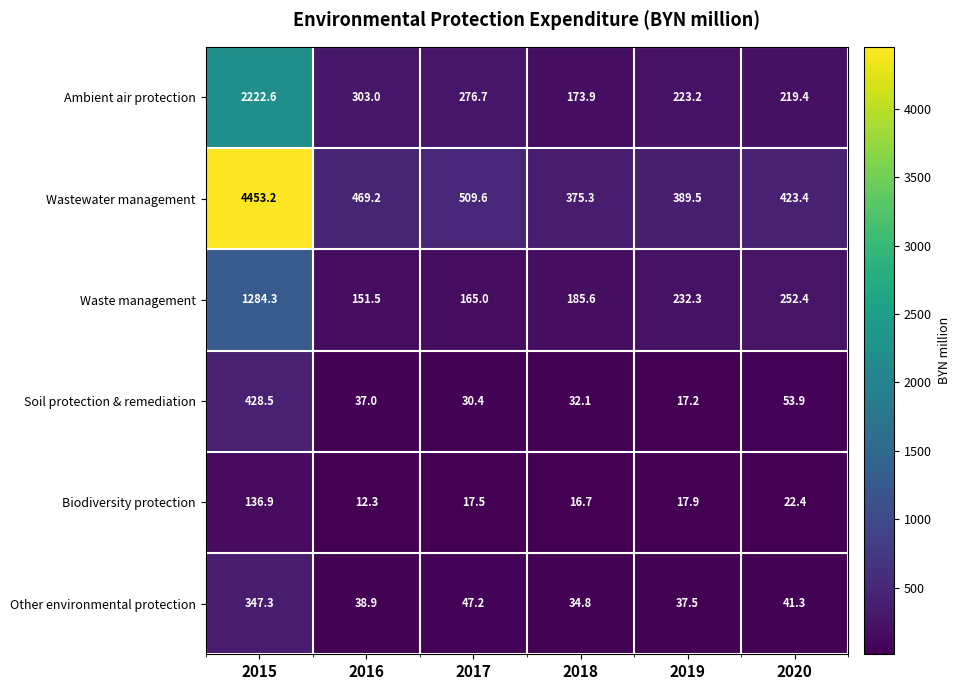

What is the minimum value for Wastewater management?

375.3